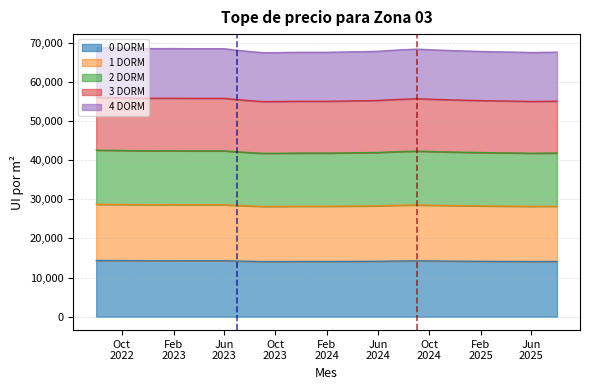

Does the chart have visible grid lines?

Yes